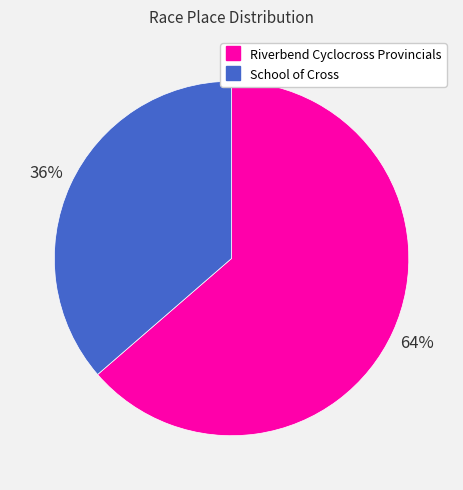

Is it true that Riverbend Cyclocross Provincials is 70% of the pie?

False